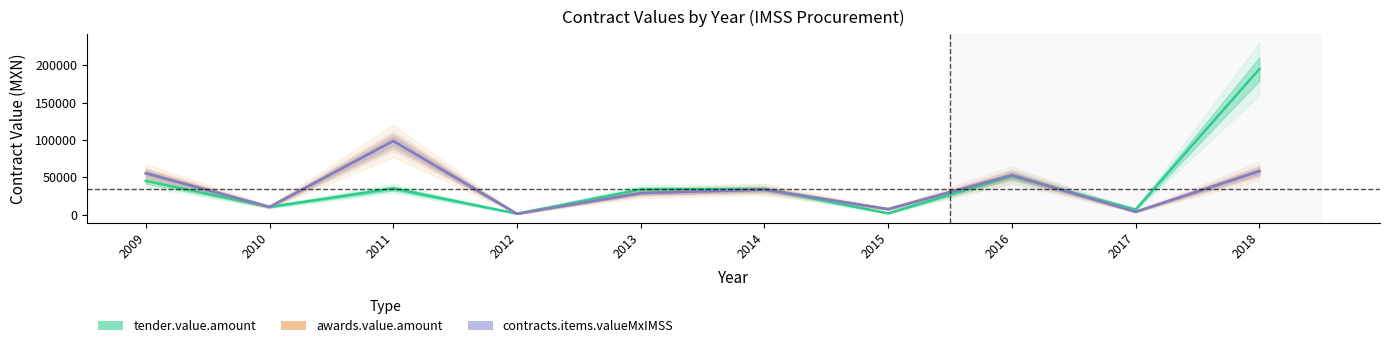

What is the total value across all series at 2013?

91698.0